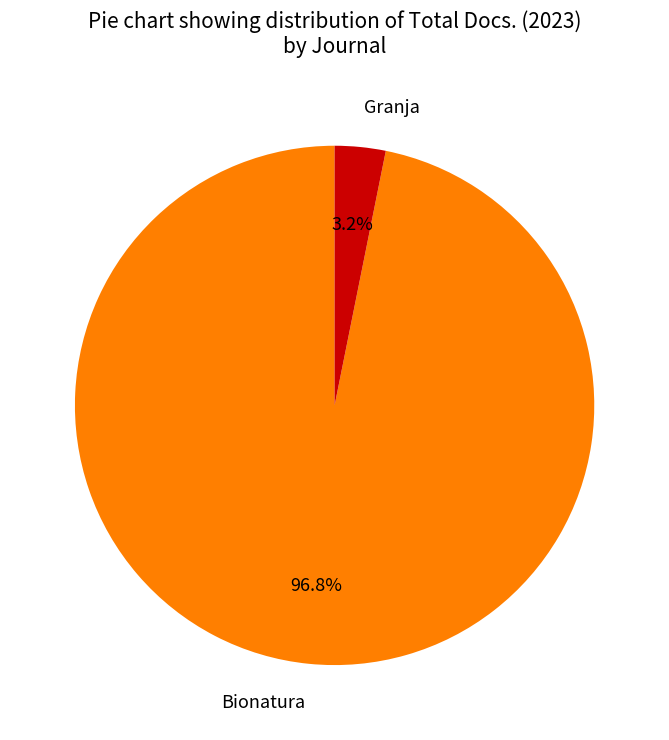

Between Granja and Bionatura, which is larger?

Bionatura